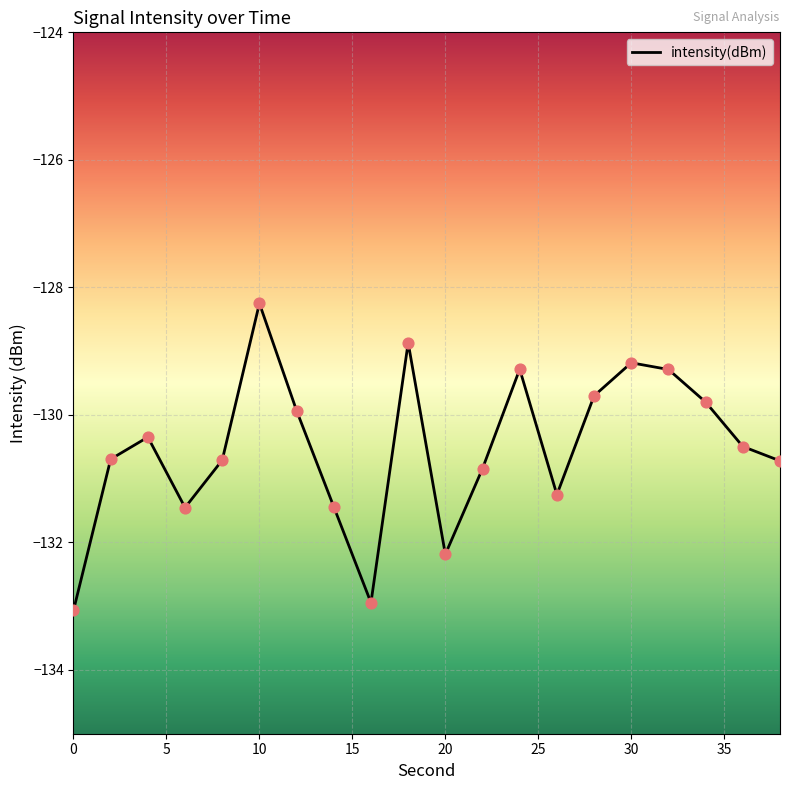

What is the smallest value displayed?

-133.1